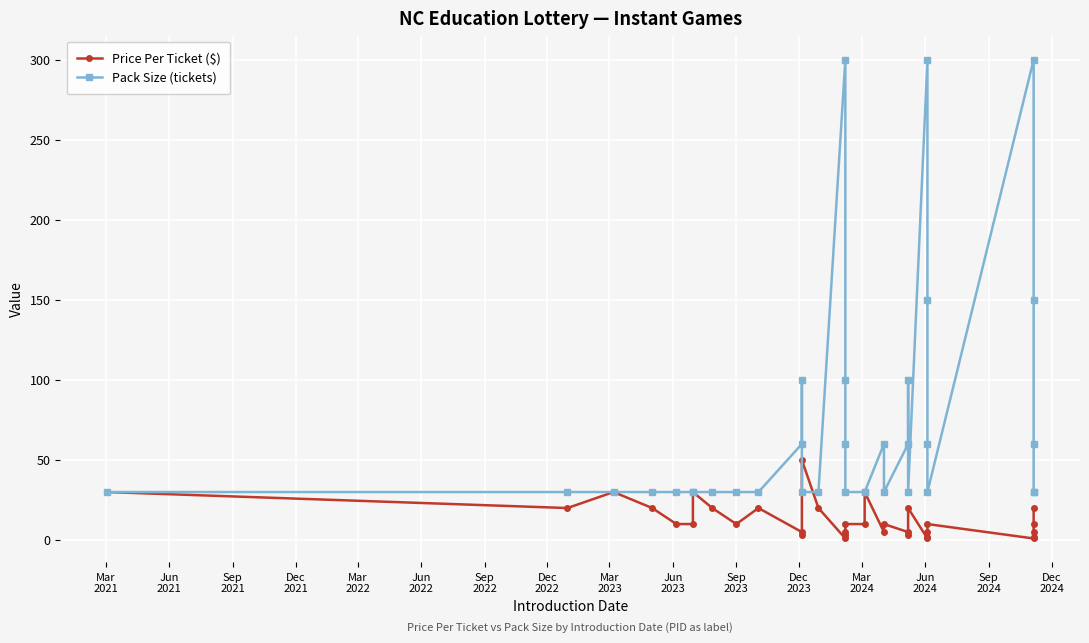

True or false: Price Per Ticket ($) has more than 2 points higher than both neighbors.

True